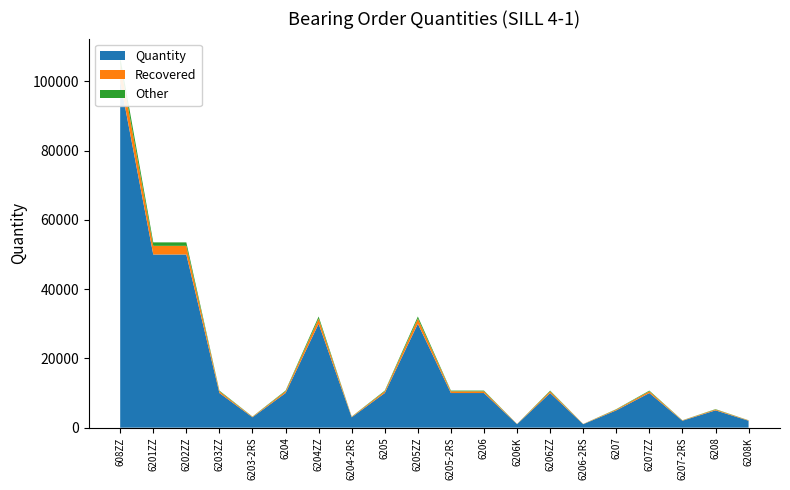

Reading left to right, extract all data points from this chart.

100000	50000	50000	10000	3000	10000	30000	3000	10000	30000	10000	10000	1000	10000	1000	5000	10000	2000	5000	2000